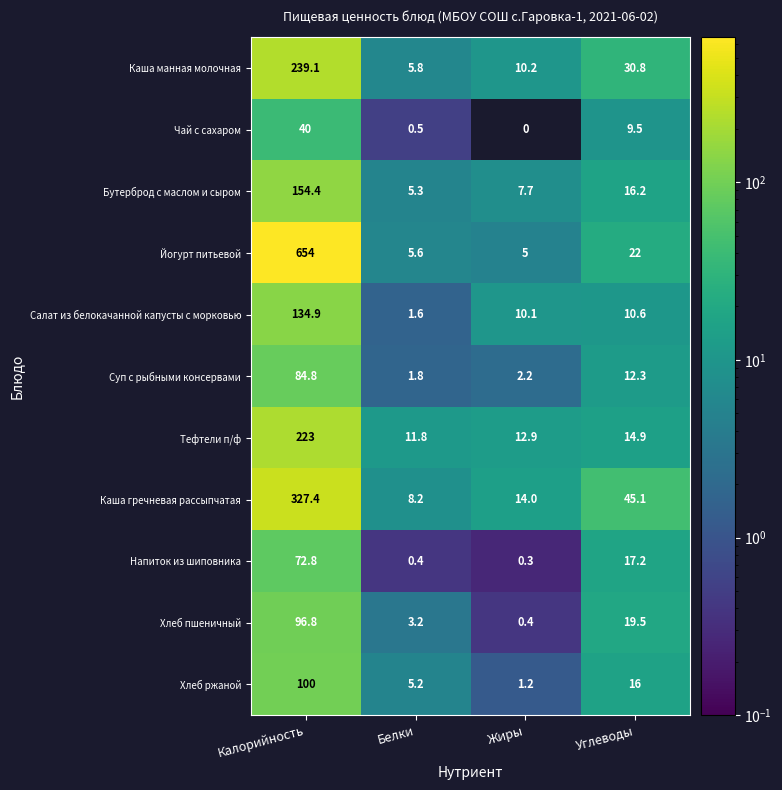

Which series changed the most between Жиры and Углеводы?

Каша гречневая рассыпчатая